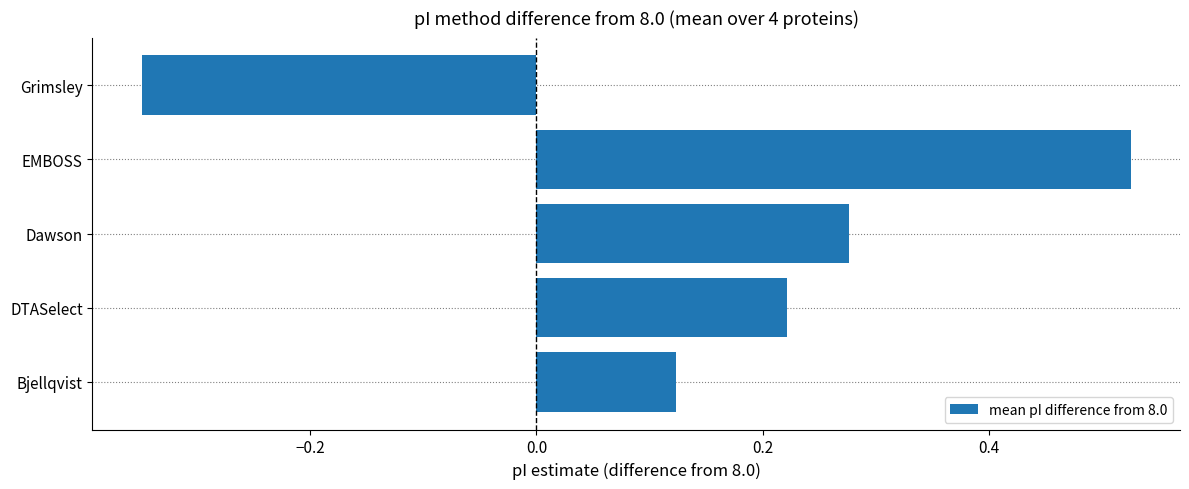

Which has a higher value, Bjellqvist or Dawson?

Dawson